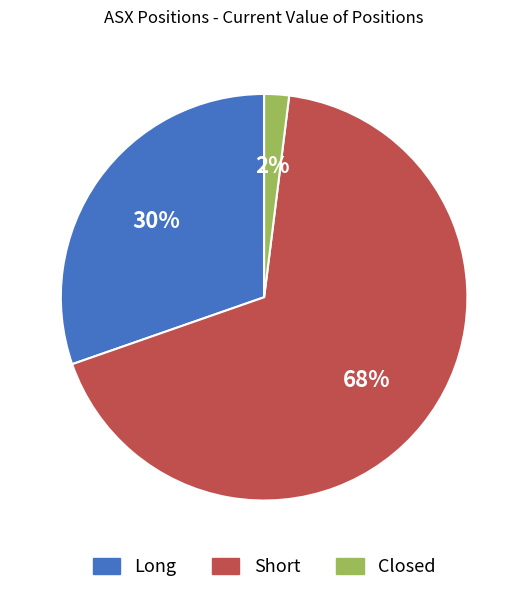

To the nearest percent, what is the average slice percentage?

33%